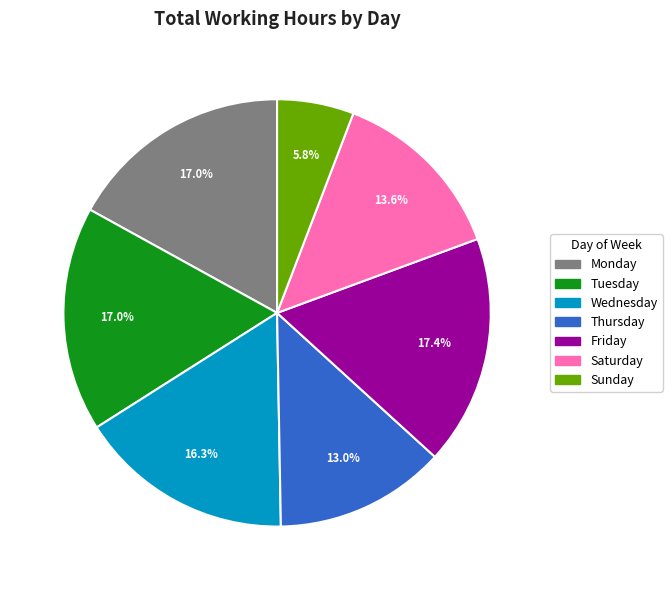

Is there any slice that represents more than half of the pie?

No